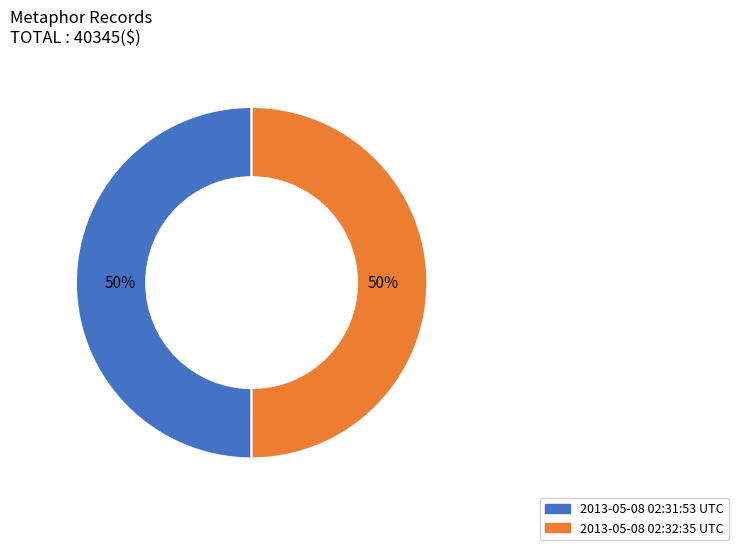

What percentage is the 2013-05-08 02:32:35 UTC slice, to the nearest percent?

50%